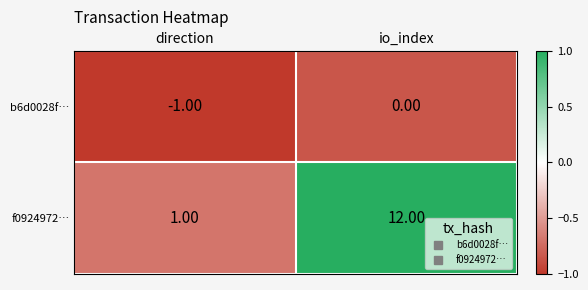

What is the difference between the highest and lowest values at io_index?

12